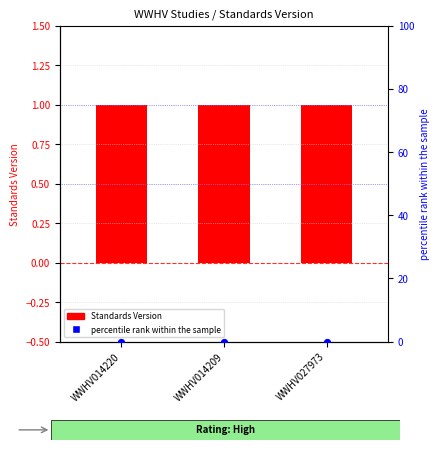

Is the value of percentile rank within the sample at WWHV014220 greater than the value of Standards Version at WWHV014220?

No